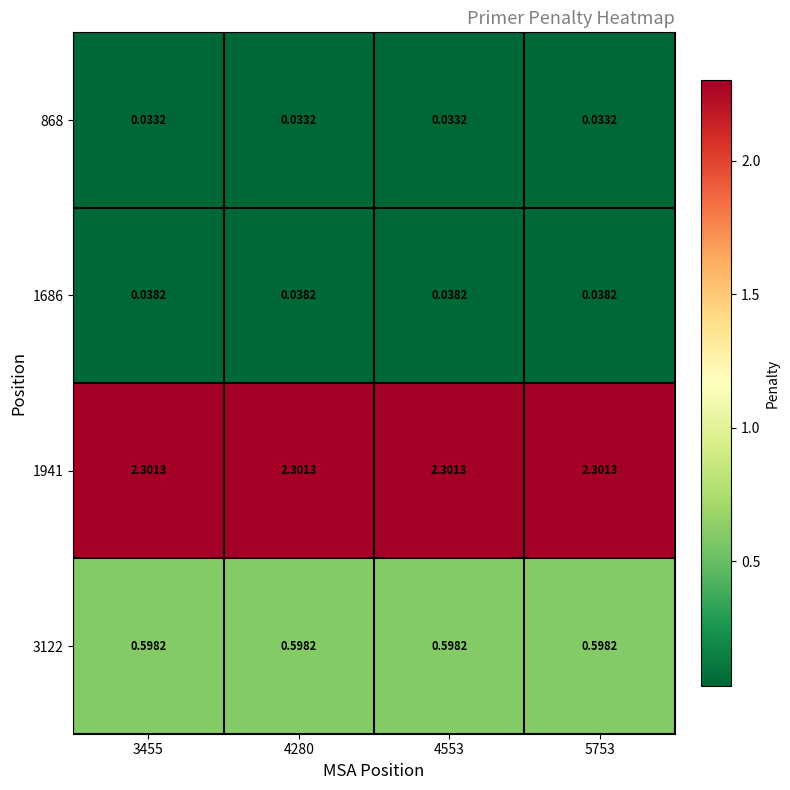

Is the value of 868 at 5753 greater than the value of 3122 at 3455?

No